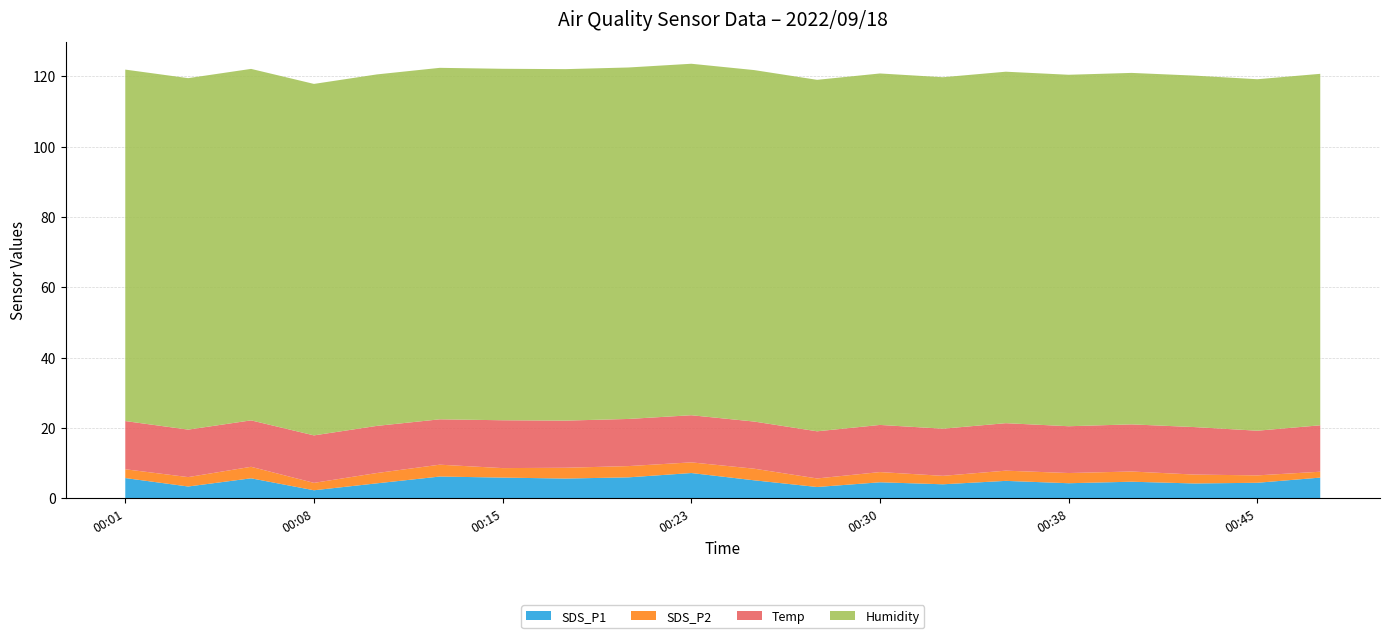

Reading left to right, list all the values displayed in this chart.

SDS_P1: 2022/09/18 00:01:10=5.8	2022/09/18 00:03:37=3.4	2022/09/18 00:06:10=5.7	2022/09/18 00:08:38=2.3	2022/09/18 00:11:06=4.3	2022/09/18 00:13:32=6.2	2022/09/18 00:15:59=5.9	2022/09/18 00:18:26=5.6	2022/09/18 00:20:52=6.0	2022/09/18 00:23:20=7.2	2022/09/18 00:25:47=5.1	2022/09/18 00:28:14=3.2	2022/09/18 00:30:40=4.6	2022/09/18 00:33:07=4.0	2022/09/18 00:35:33=5.0	2022/09/18 00:38:00=4.3	2022/09/18 00:40:28=4.7	2022/09/18 00:42:54=4.2	2022/09/18 00:45:21=4.4	2022/09/18 00:47:50=5.9
SDS_P2: 2022/09/18 00:01:10=2.5	2022/09/18 00:03:37=2.7	2022/09/18 00:06:10=3.3	2022/09/18 00:08:38=2.1	2022/09/18 00:11:06=2.9	2022/09/18 00:13:32=3.4	2022/09/18 00:15:59=2.7	2022/09/18 00:18:26=3.1	2022/09/18 00:20:52=3.2	2022/09/18 00:23:20=3.0	2022/09/18 00:25:47=3.3	2022/09/18 00:28:14=2.4	2022/09/18 00:30:40=2.9	2022/09/18 00:33:07=2.4	2022/09/18 00:35:33=2.9	2022/09/18 00:38:00=2.9	2022/09/18 00:40:28=2.9	2022/09/18 00:42:54=2.5	2022/09/18 00:45:21=2.1	2022/09/18 00:47:50=1.7
Temp: 2022/09/18 00:01:10=13.7	2022/09/18 00:03:37=13.5	2022/09/18 00:06:10=13.2	2022/09/18 00:08:38=13.5	2022/09/18 00:11:06=13.4	2022/09/18 00:13:32=12.9	2022/09/18 00:15:59=13.6	2022/09/18 00:18:26=13.4	2022/09/18 00:20:52=13.4	2022/09/18 00:23:20=13.4	2022/09/18 00:25:47=13.4	2022/09/18 00:28:14=13.4	2022/09/18 00:30:40=13.4	2022/09/18 00:33:07=13.4	2022/09/18 00:35:33=13.5	2022/09/18 00:38:00=13.3	2022/09/18 00:40:28=13.4	2022/09/18 00:42:54=13.5	2022/09/18 00:45:21=12.7	2022/09/18 00:47:50=13.2
Humidity: 2022/09/18 00:01:10=99.9	2022/09/18 00:03:37=99.9	2022/09/18 00:06:10=99.9	2022/09/18 00:08:38=99.9	2022/09/18 00:11:06=99.9	2022/09/18 00:13:32=99.9	2022/09/18 00:15:59=99.9	2022/09/18 00:18:26=99.9	2022/09/18 00:20:52=99.9	2022/09/18 00:23:20=99.9	2022/09/18 00:25:47=99.9	2022/09/18 00:28:14=99.9	2022/09/18 00:30:40=99.9	2022/09/18 00:33:07=99.9	2022/09/18 00:35:33=99.9	2022/09/18 00:38:00=99.9	2022/09/18 00:40:28=99.9	2022/09/18 00:42:54=99.9	2022/09/18 00:45:21=99.9	2022/09/18 00:47:50=99.9